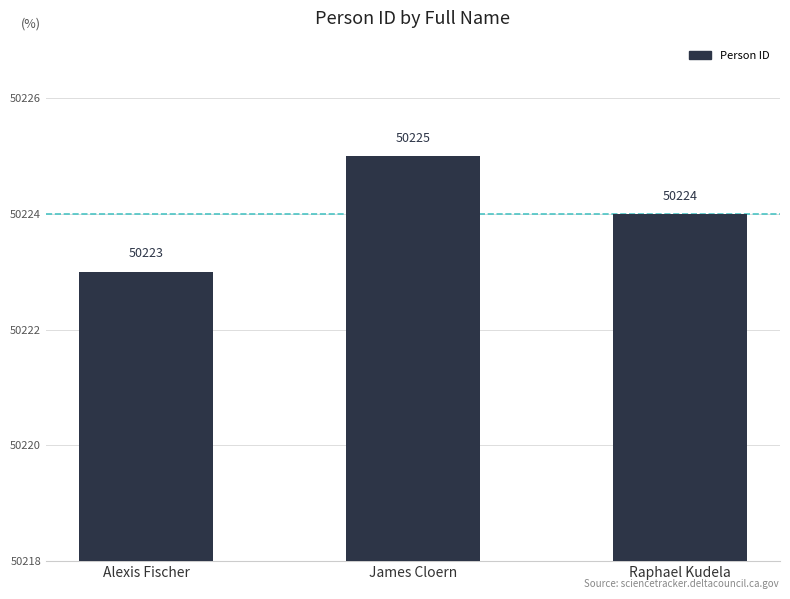

Count the number of data series in this chart.

1